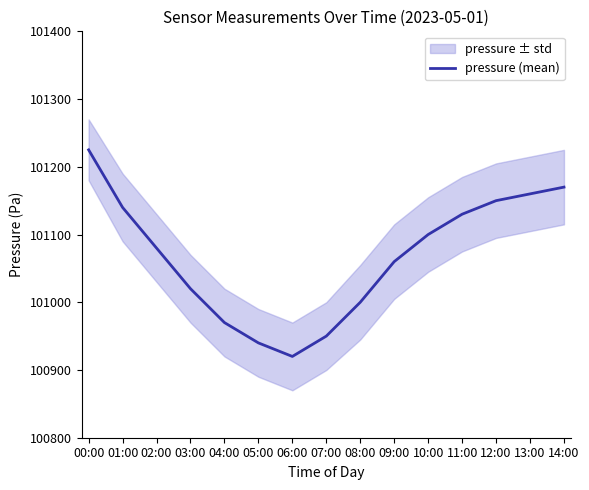

At which category does the data reach its first local valley?

06:00